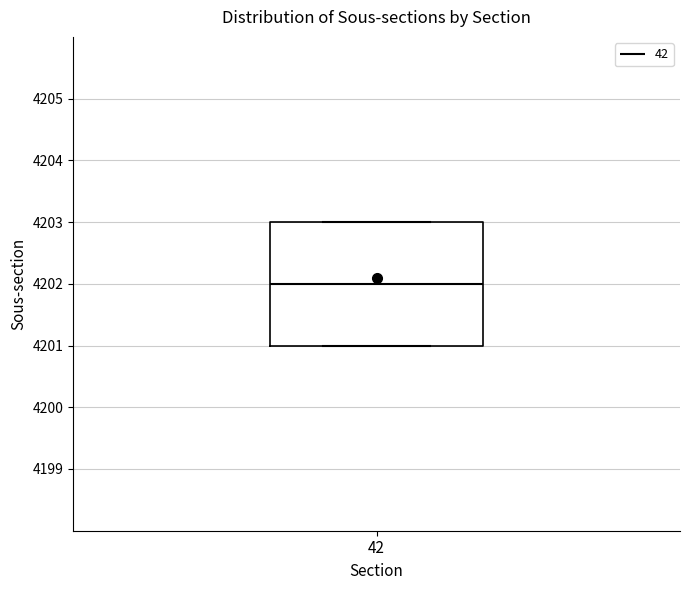

Read this box plot against the y-axis: the position of the median line, the range covered by the box, and the ends of both whiskers. The values are not printed on the chart, so give them approximately, as read against the axis.

median 4202, box 4201 to 4203, whiskers 4201 to 4203